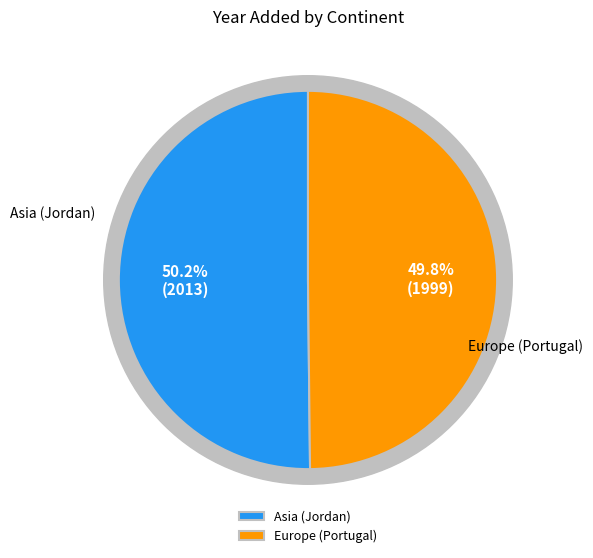

Which slice is the smallest?

Europe (Portugal)